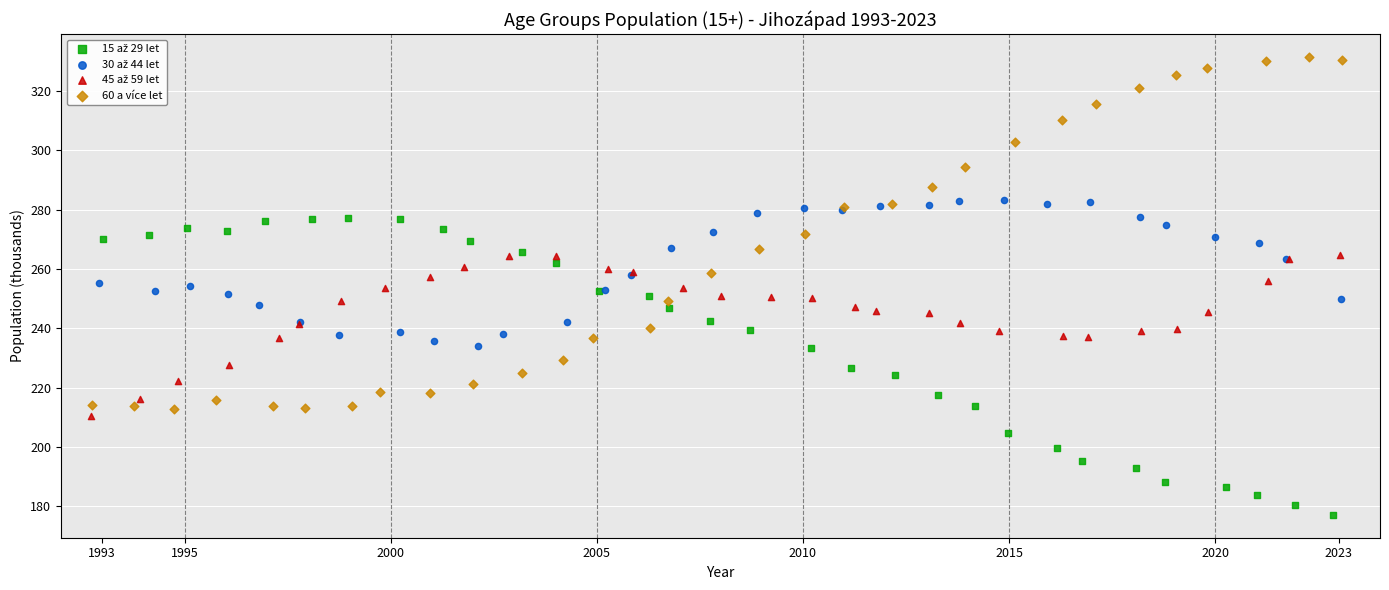

Which series has the largest Y range (max minus min)?

60 a více let